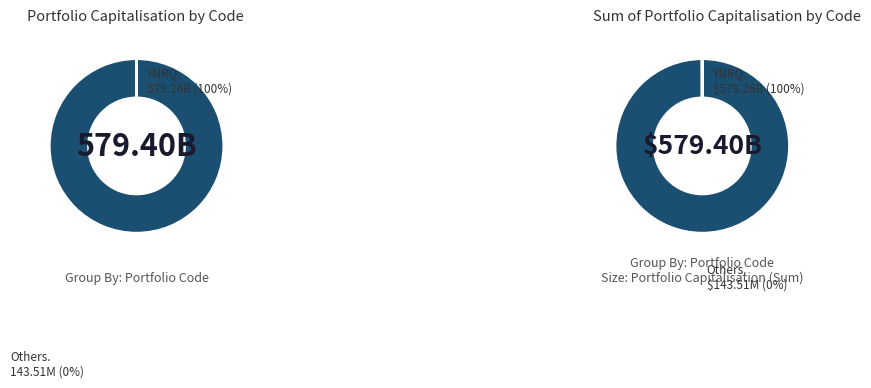

Is it true that BT05 is 1% of the pie?

False